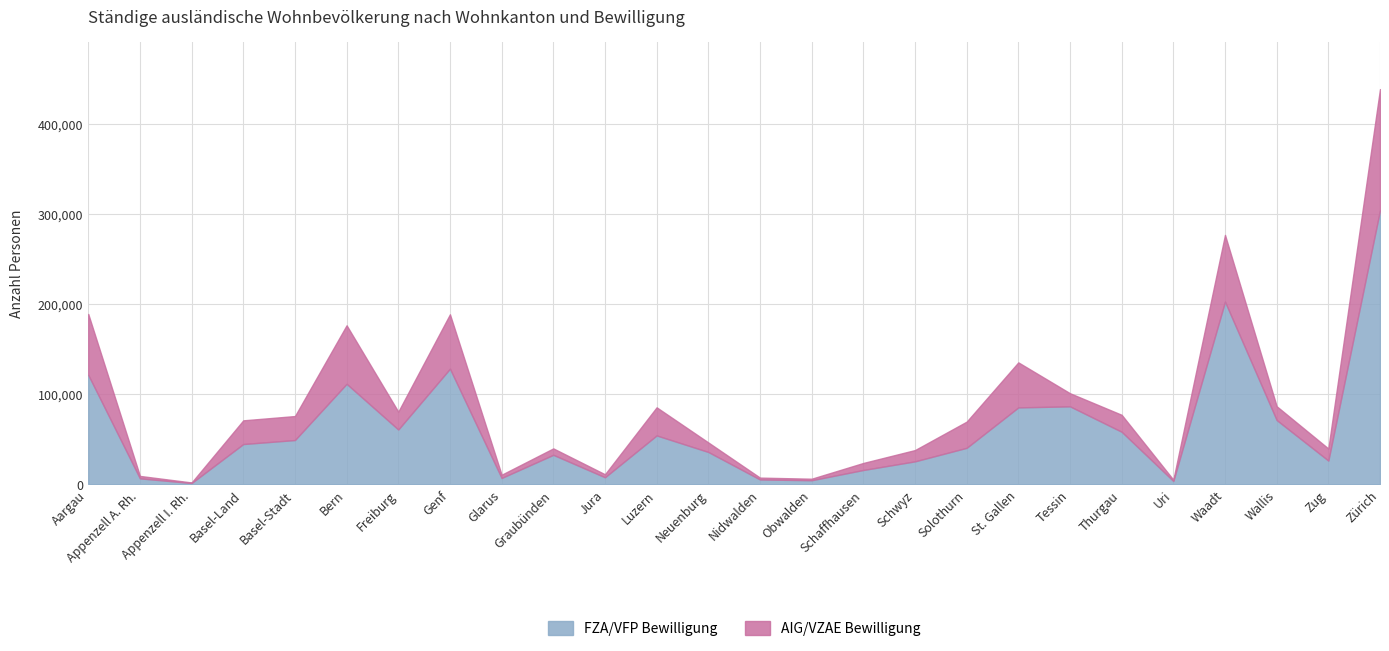

What is the label of the 8th point from the right?

St. Gallen